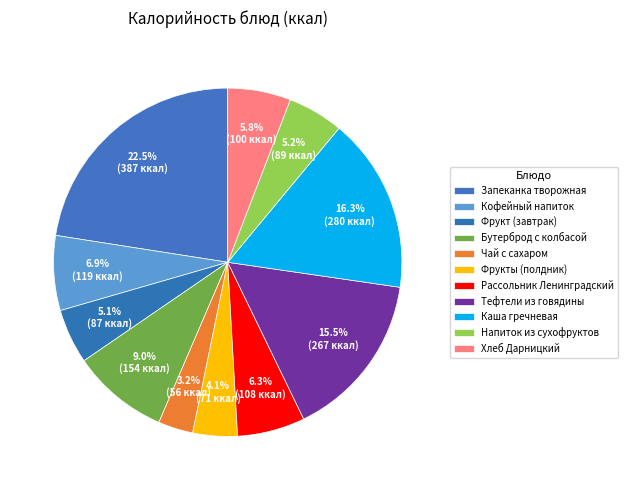

Count the number of slices in the pie.

11